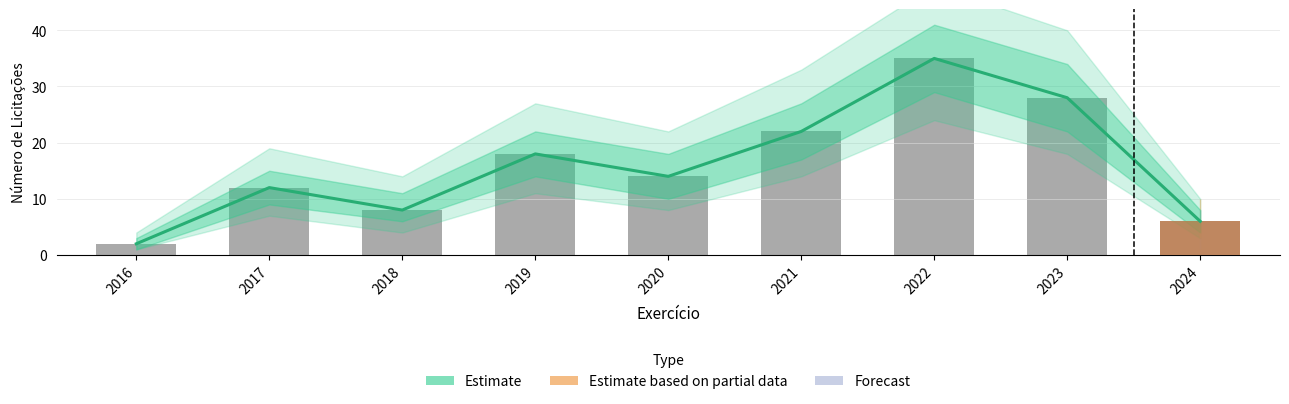

Is it true that the value at 2017 is 18?

False